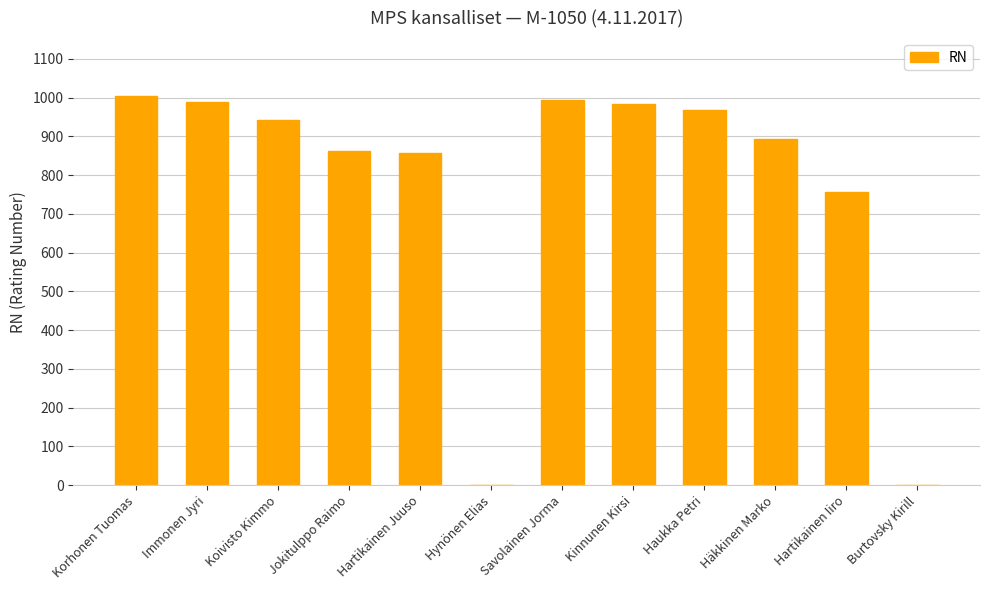

Are the bars horizontal?

No